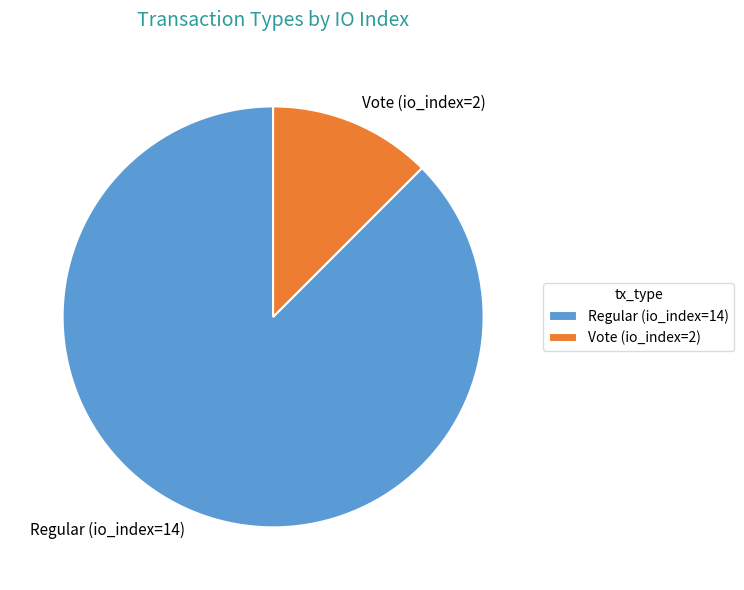

Is there any slice that represents more than half of the pie?

Yes